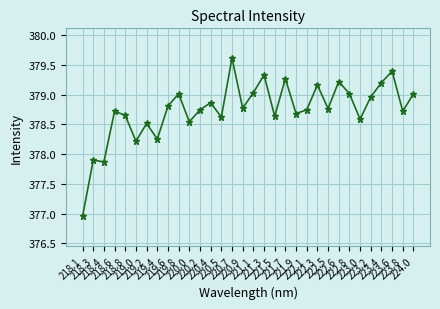

The value at 220.5 is 497.4. True or false?

False